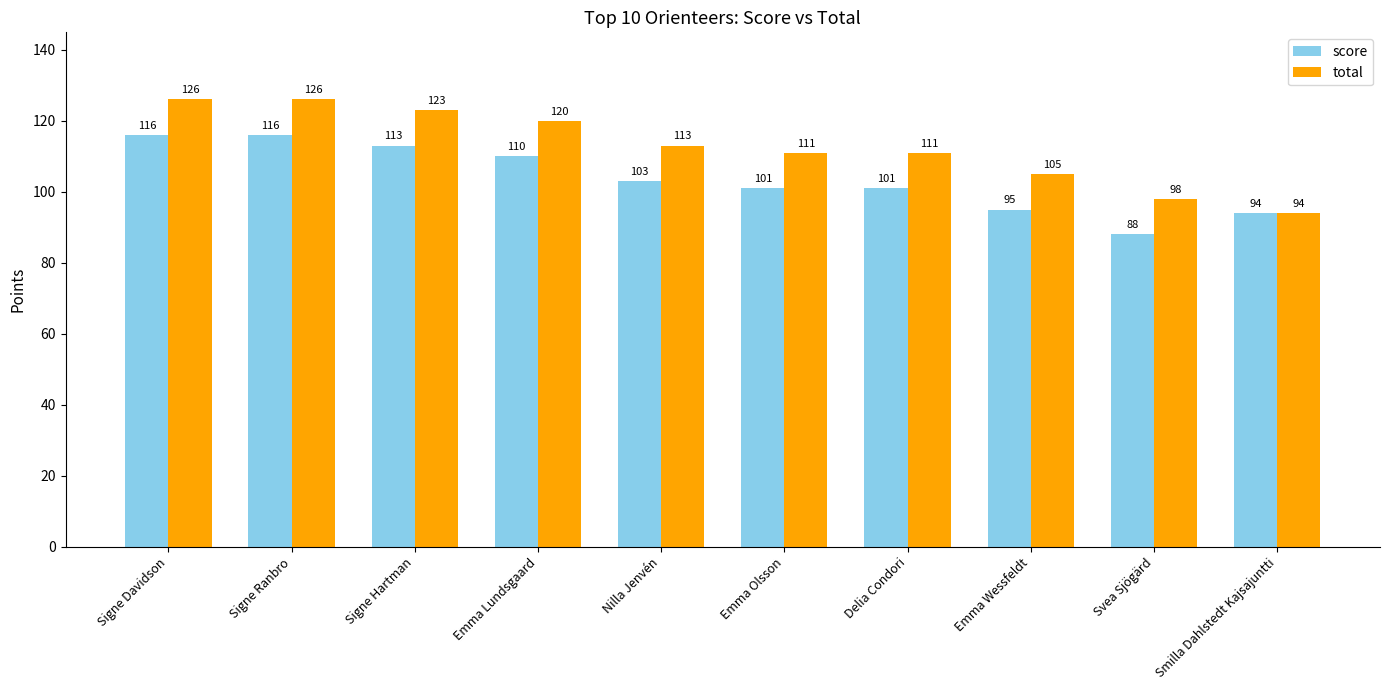

Which category has the lowest value across all series?

Svea Sjögärd